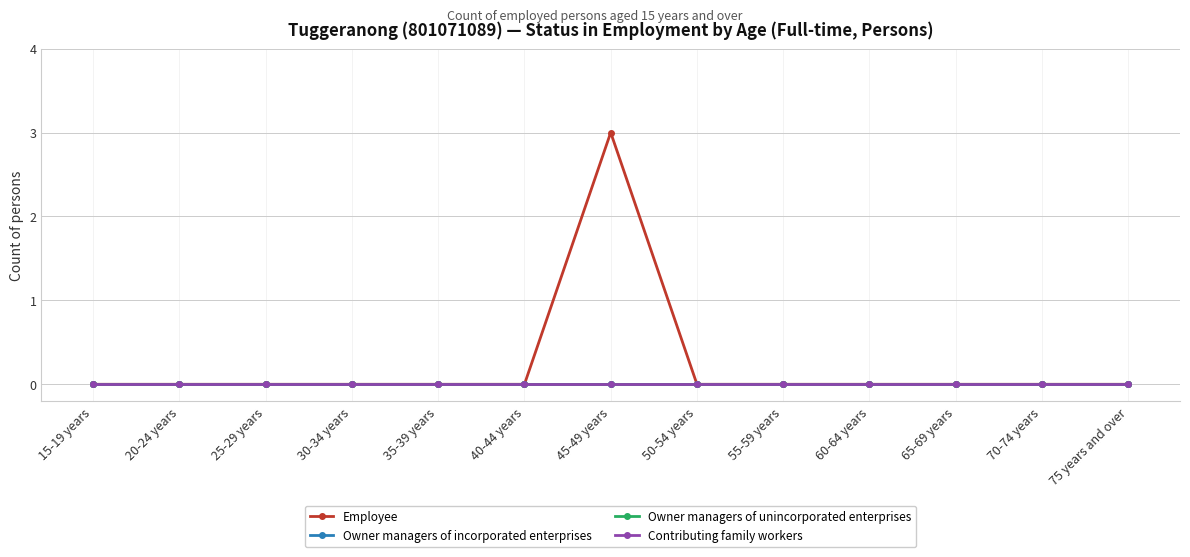

What is the difference between the maximum and second lowest values in the Employee series?

3